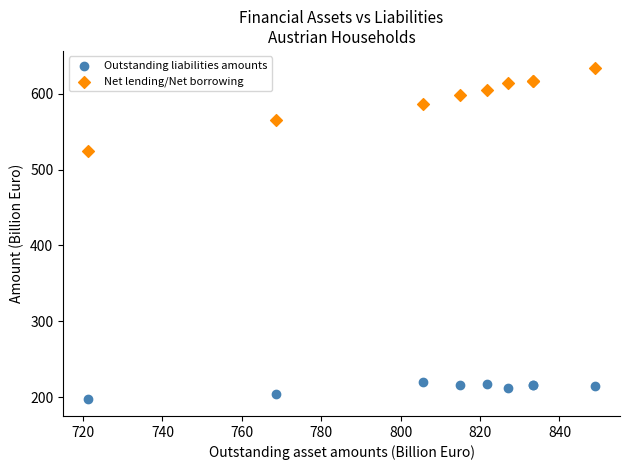

In the Net lending/Net borrowing series, what Y value is closest to 579?

585.9